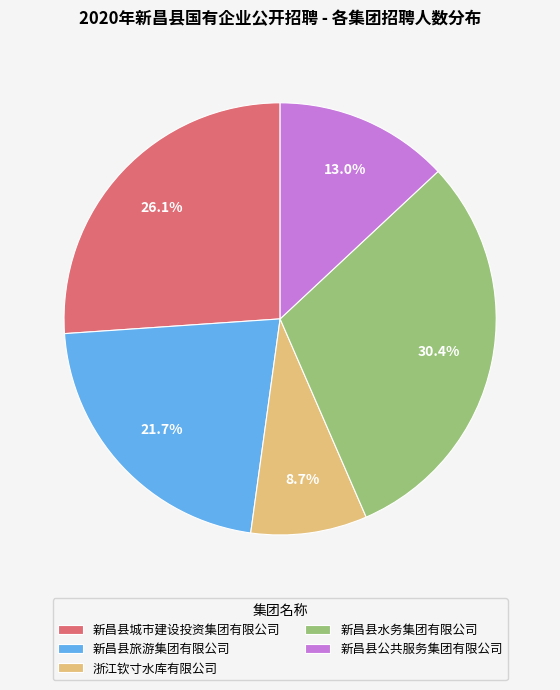

Approximately how many times larger is the value at 新昌县城市建设投资集团有限公司 compared to 新昌县公共服务集团有限公司?

2.0